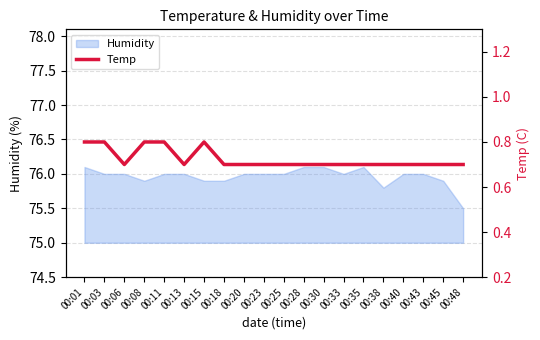

At which label is Humidity closest to 75?

00:48